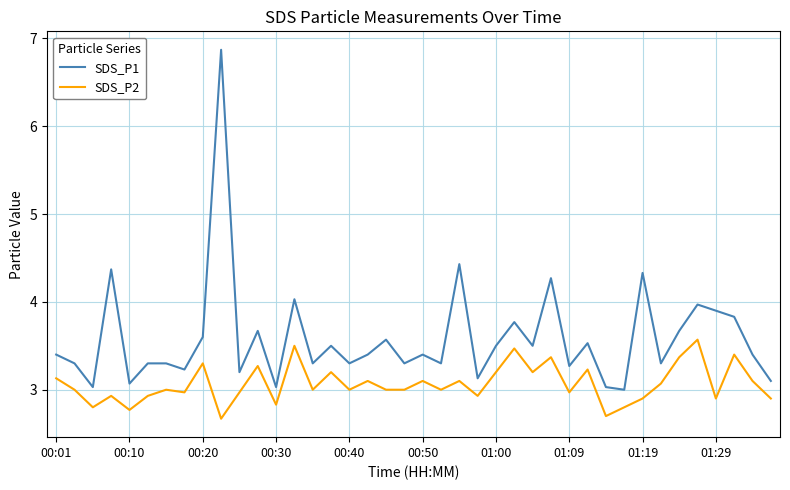

Which series has the largest range (max minus min)?

SDS_P1